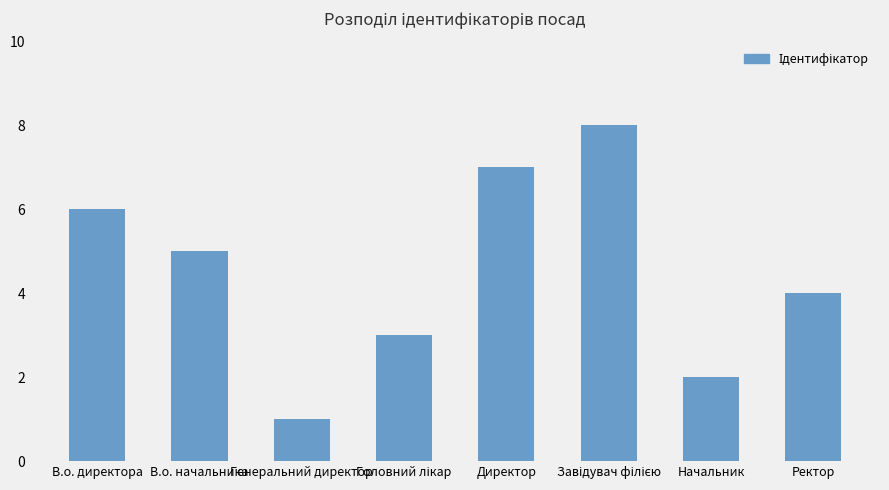

Reading left to right, transcribe all the data shown in this chart.

6	5	1	3	7	8	2	4